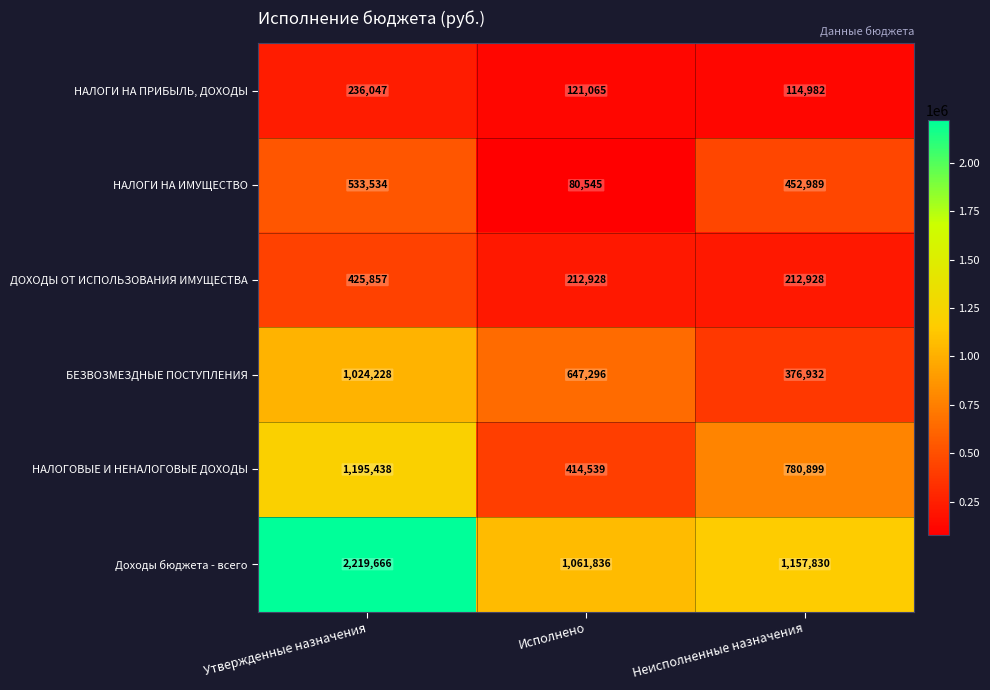

What is the minimum value shown in the chart?

80545